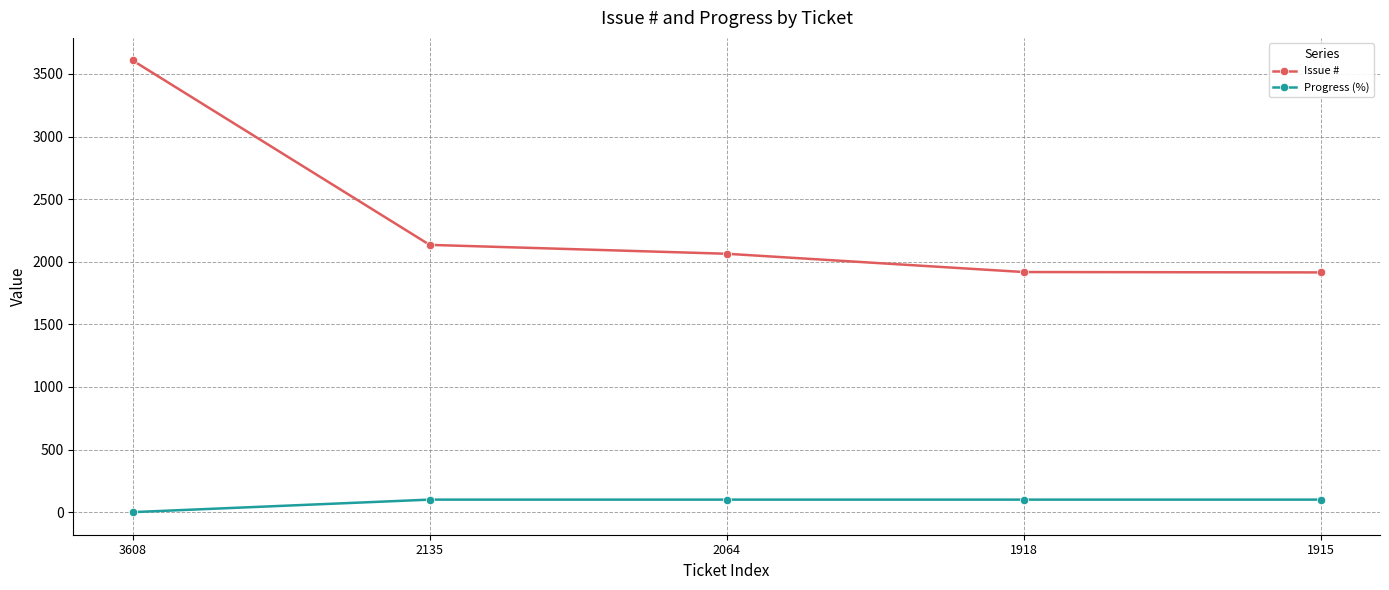

What is the average value of the Progress (%) series?

80